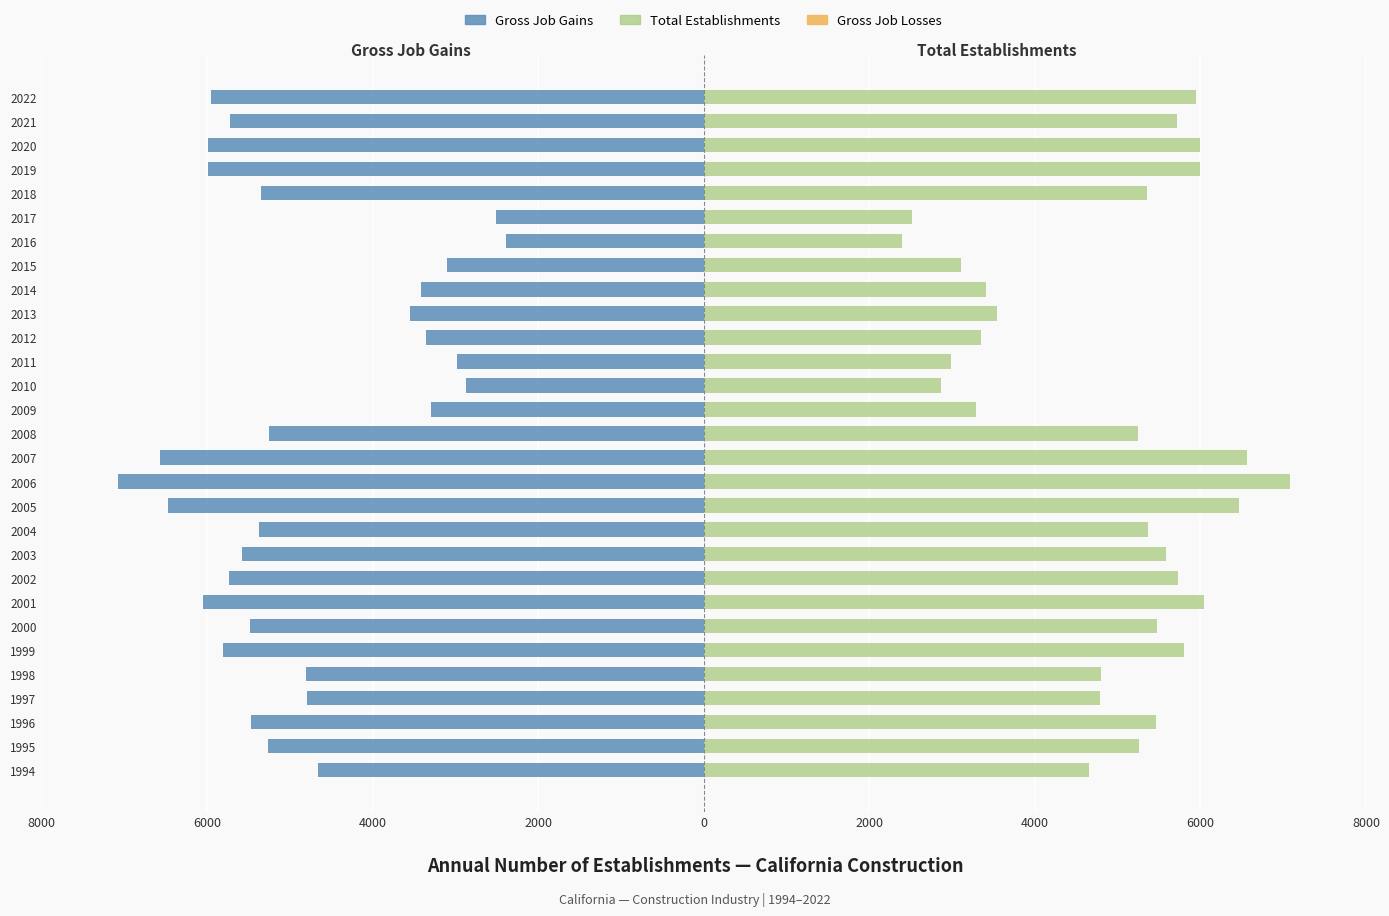

The Gross Job Gains series shows -3450.3 at 2017. True or false?

False